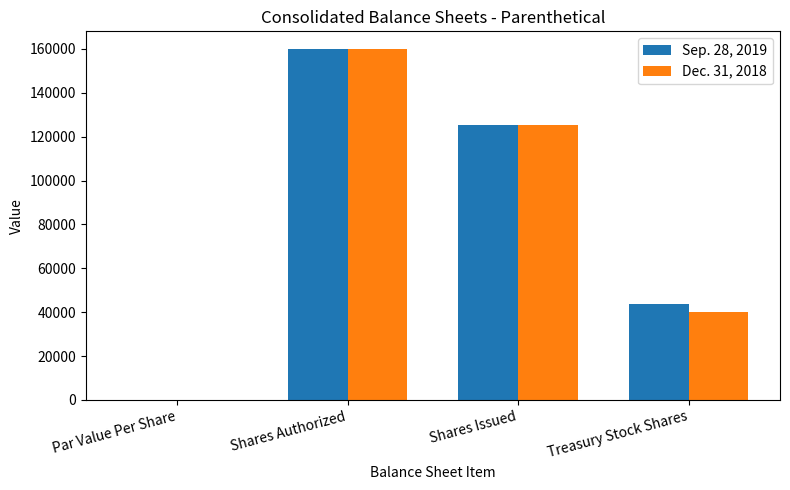

Count the number of categories in the chart.

4